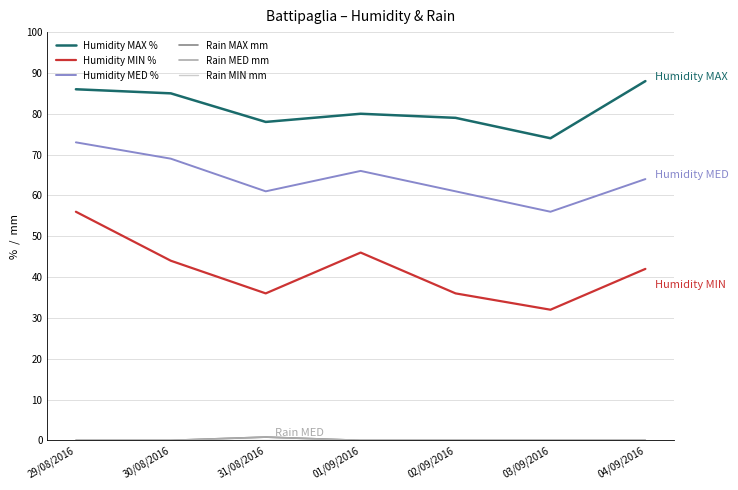

What is the total value across all series at 03/09/2016?

162.0